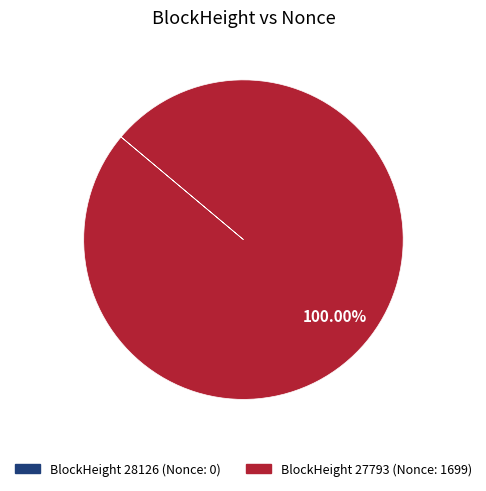

Is there a majority slice in this chart?

Yes